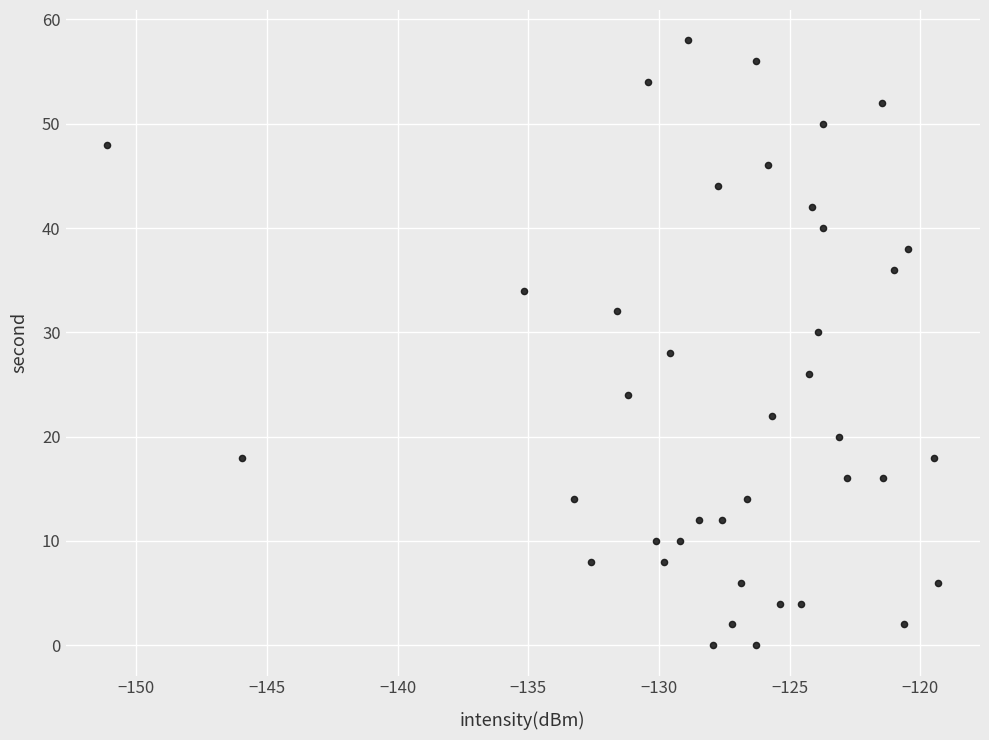

What is the range of Y values (max minus min)?

58